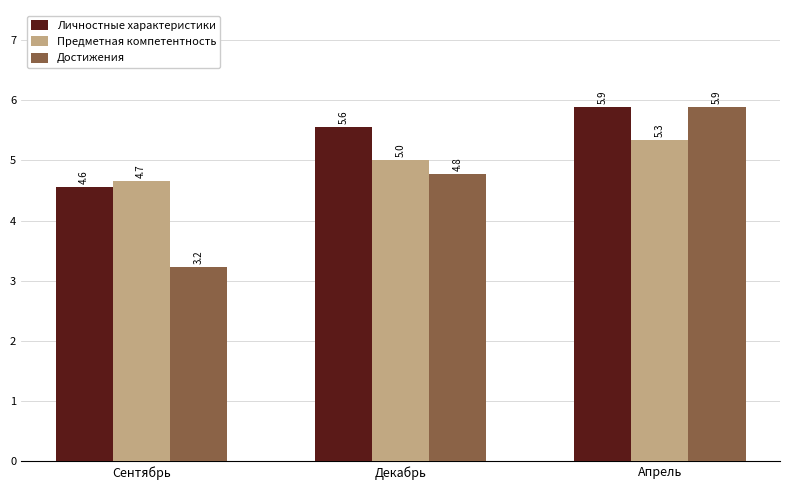

What is the spread (max minus min) of values at Апрель?

0.6